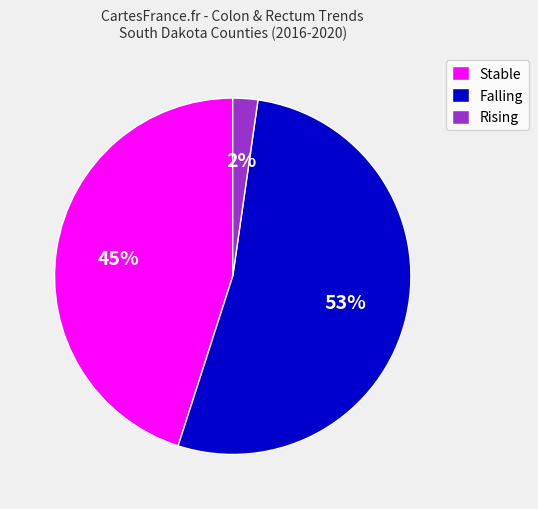

Combined, do Stable and Falling account for over 50%?

Yes